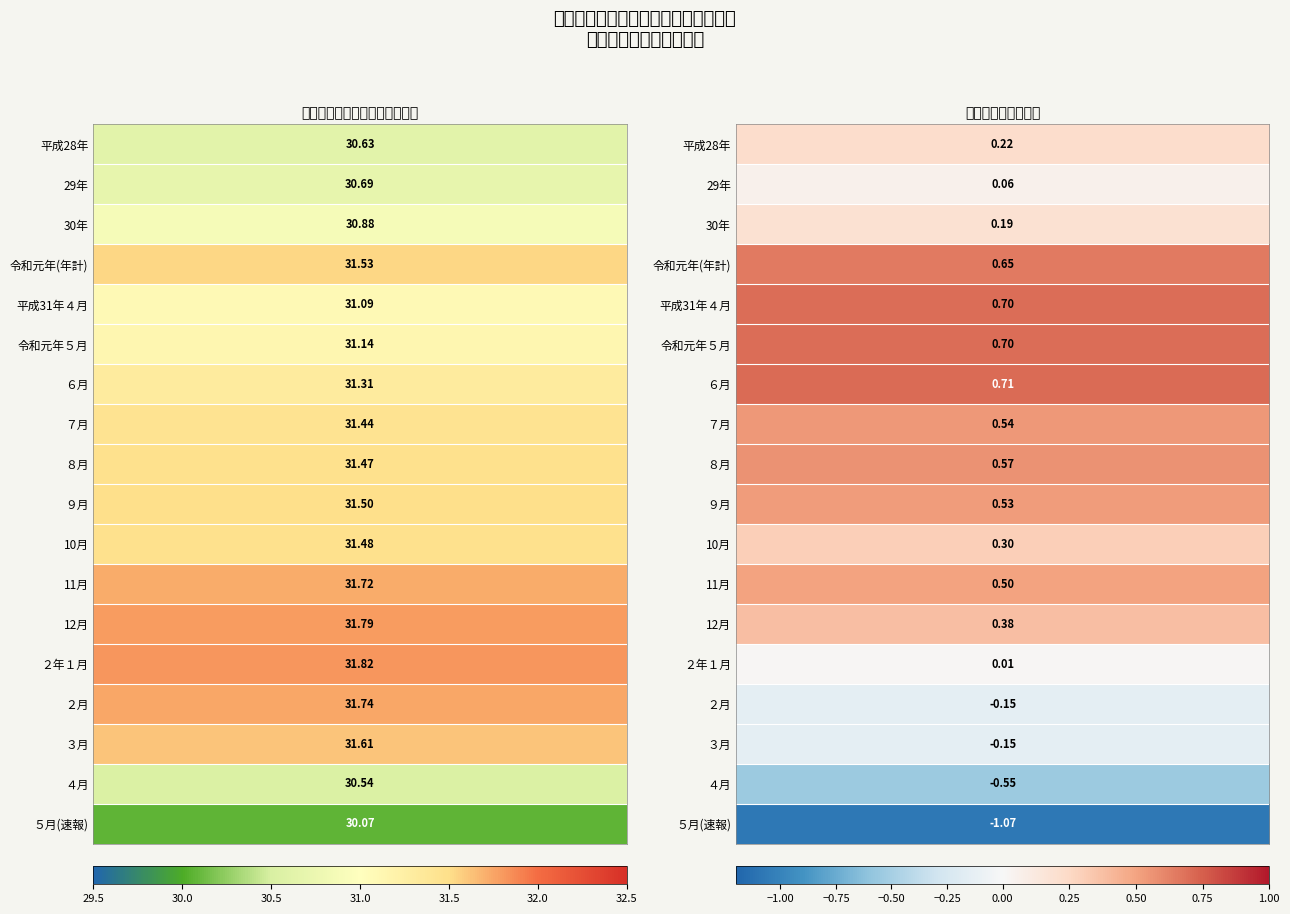

What is the spread (max minus min) of values at 1?

1.8